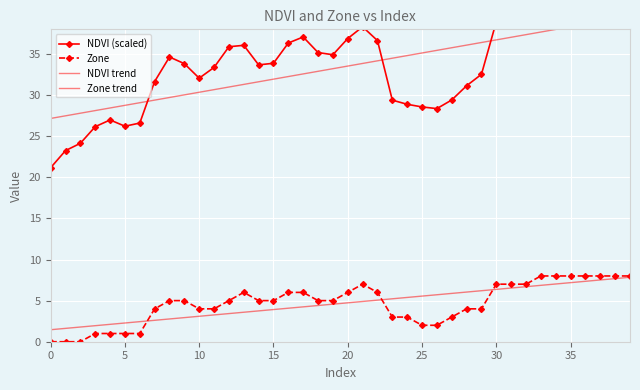

What is the label of the 3rd point from the right?

37